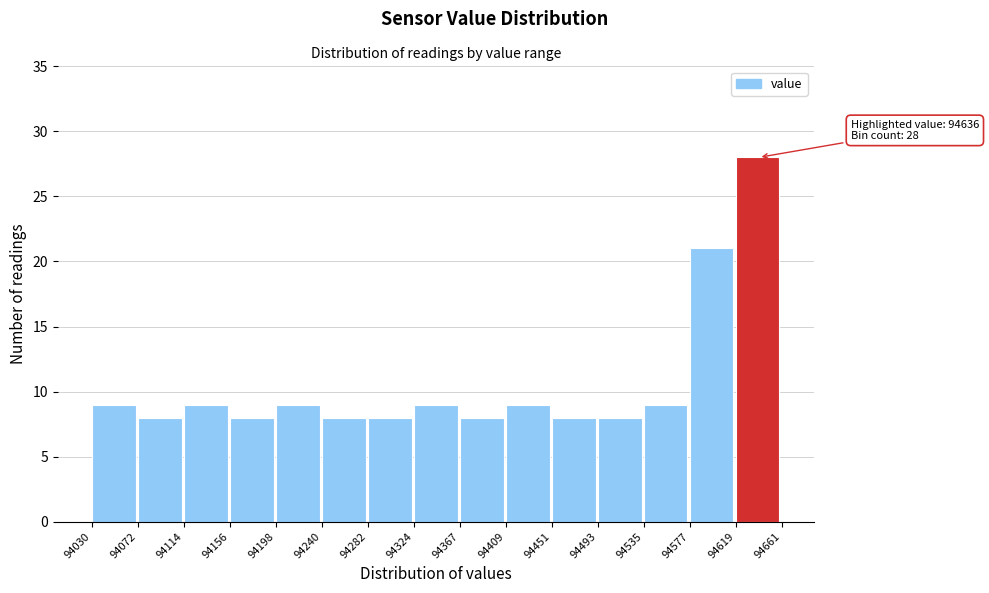

Over which range of the x-axis is the bar tallest?

94619 to 94661